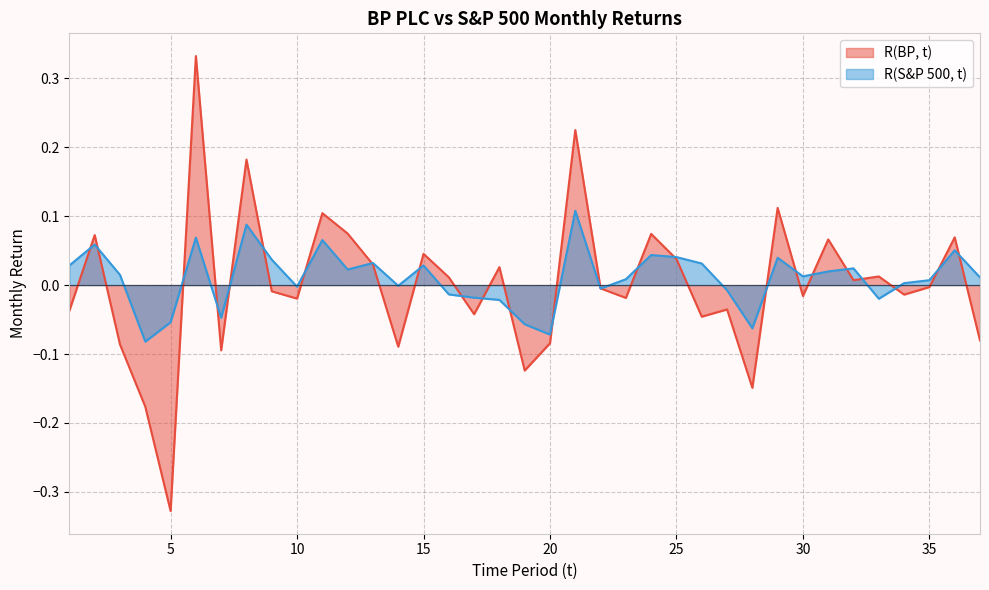

The R(S&P 500, t) series shows -0.0 at 27. True or false?

True